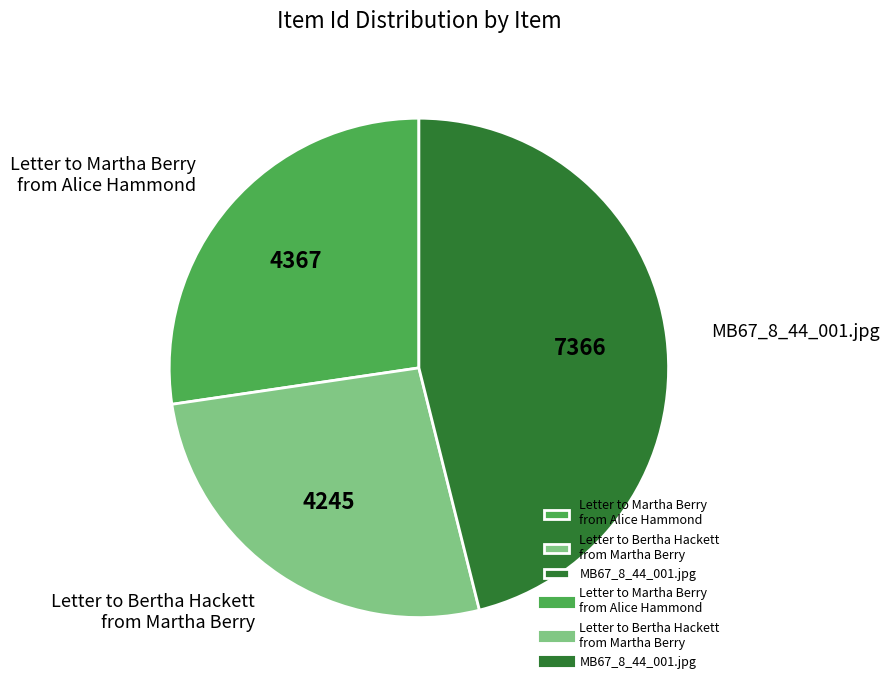

Combined, do Letter to Martha Berry from Alice Hammond and Letter to Bertha Hackett from Martha Berry account for over 50%?

Yes